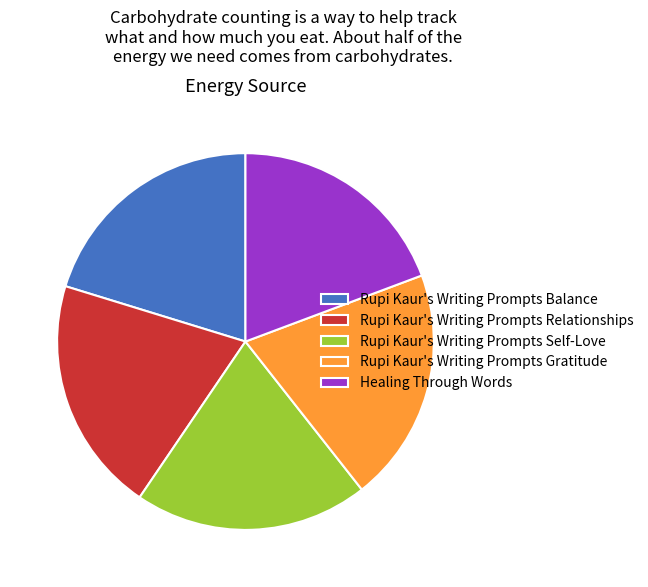

Is it true that Rupi Kaur's Writing Prompts Balance is 20% of the pie?

True